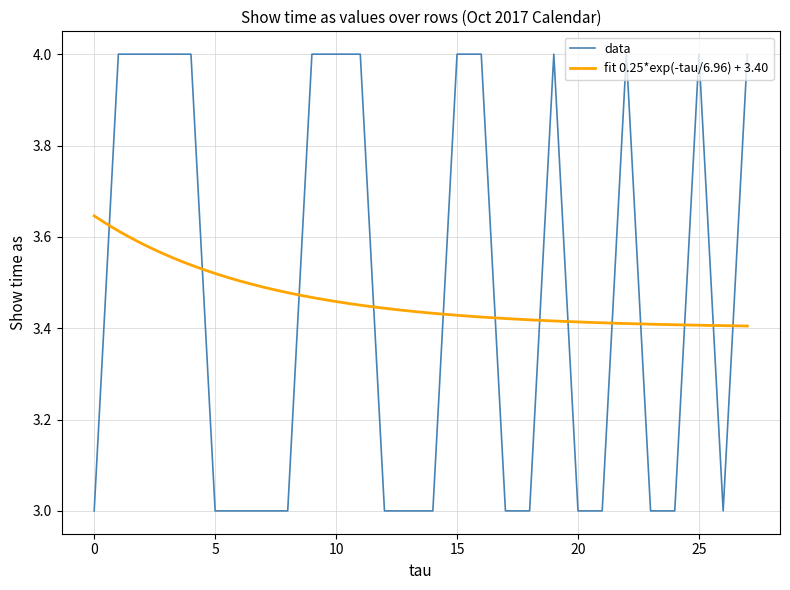

The value of data at 15 is 7. True or false?

False